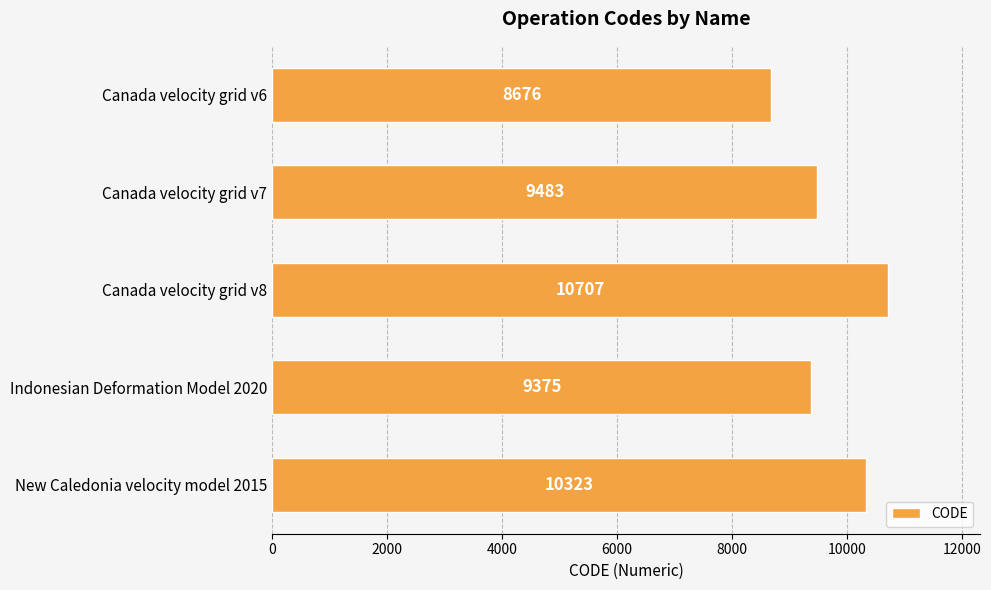

Between New Caledonia velocity model 2015 and Canada velocity grid v7, which is larger?

New Caledonia velocity model 2015